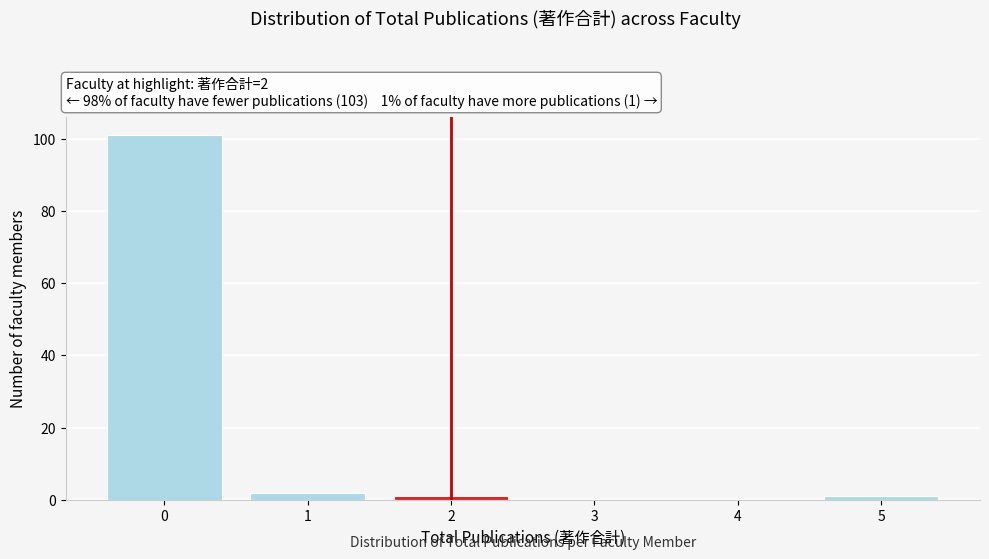

Reading left to right, list all the values displayed in this chart.

0=101	1=2	2=1	3=0	4=0	5=1